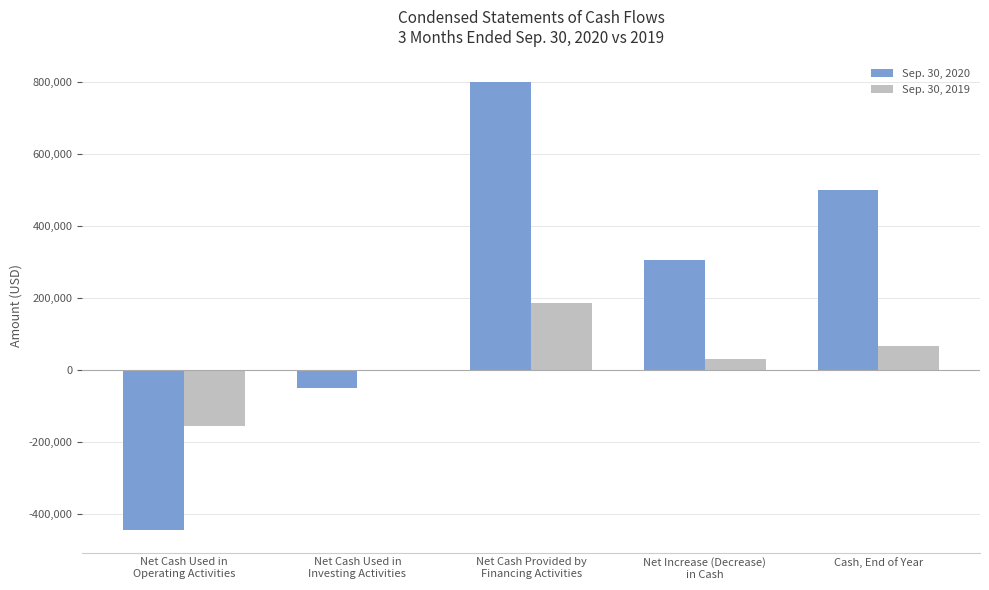

How many Sep. 30, 2020 values are between -50000 and 500644?

3